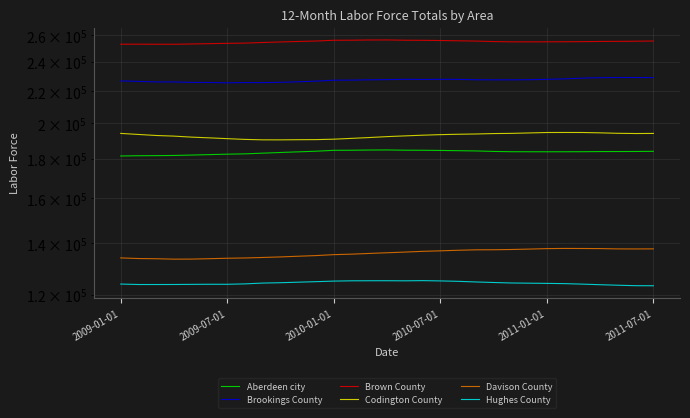

Is the value of Aberdeen city at 28 greater than the value of Brown County at 9?

No